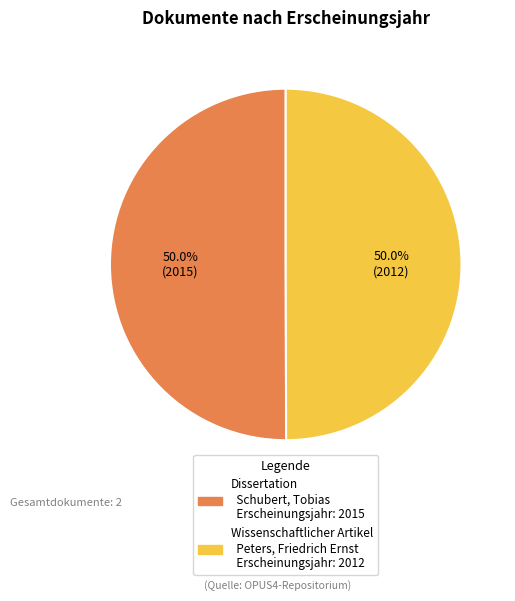

To the nearest percent, what is the average slice percentage?

50%